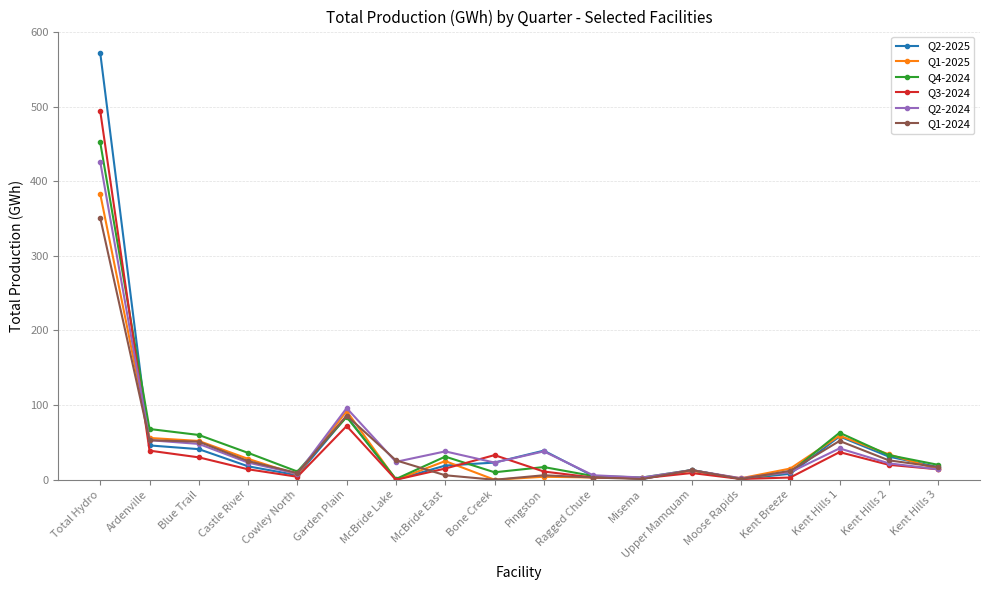

At how many categories does at least one series exceed 324?

1